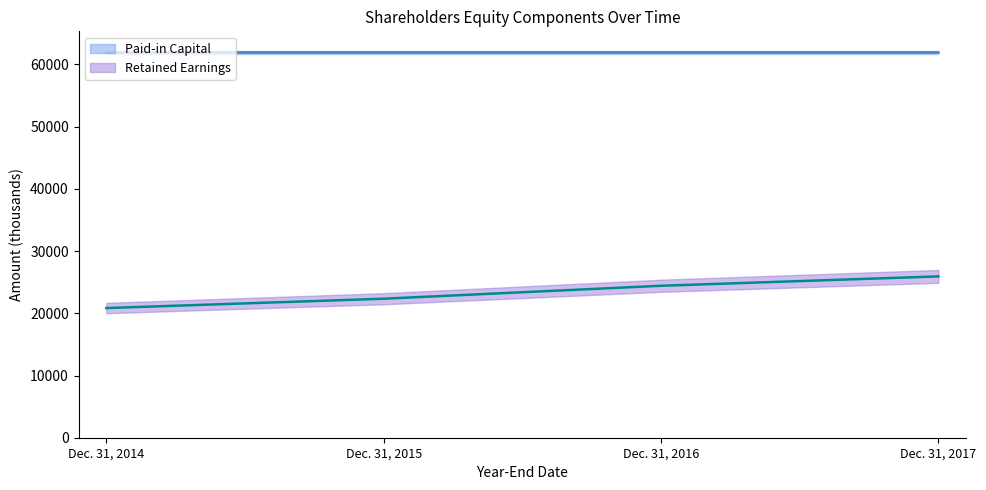

Reading right to left, extract all data points from this chart.

Dec. 31, 2017=25929	Dec. 31, 2016=24421	Dec. 31, 2015=22340	Dec. 31, 2014=20841